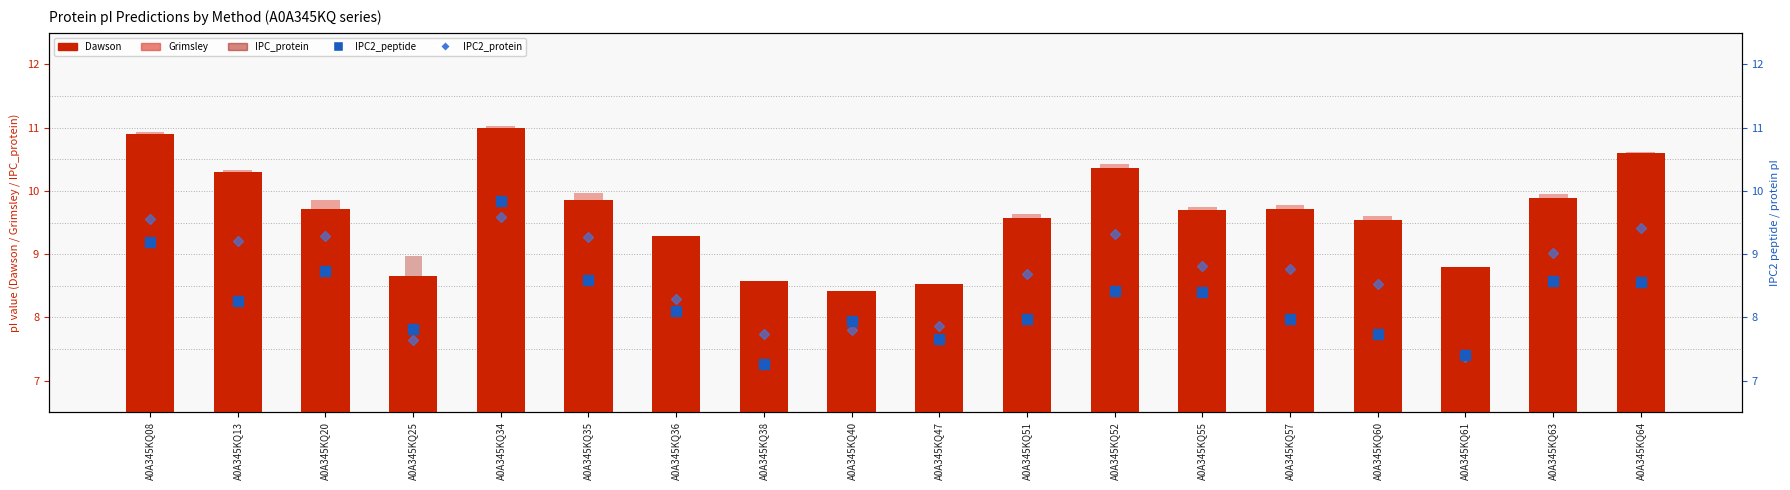

Count the number of categories in the chart.

18